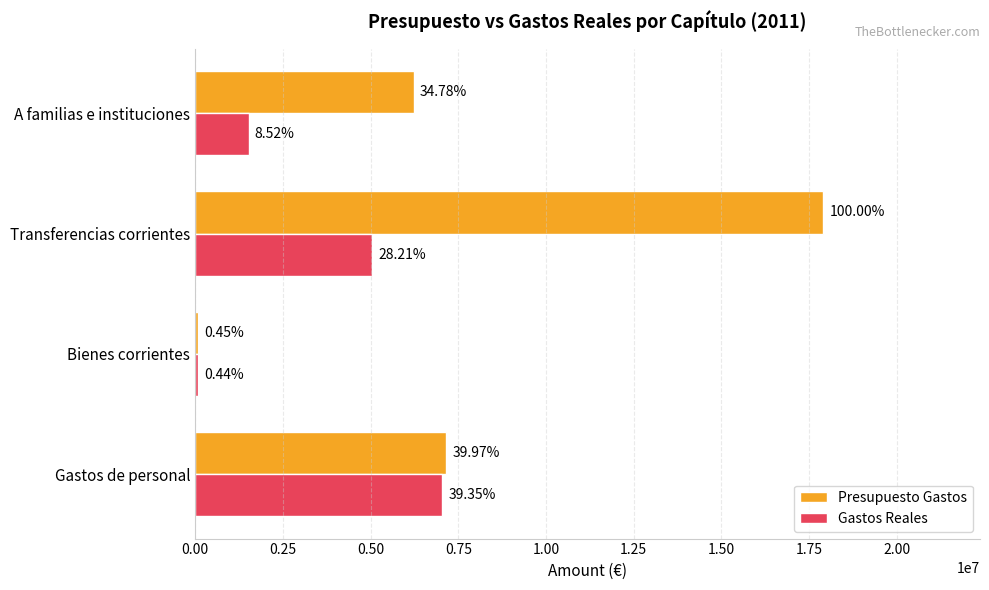

Rank the series by their maximum value, from highest to lowest.

Presupuesto Gastos, Gastos Reales